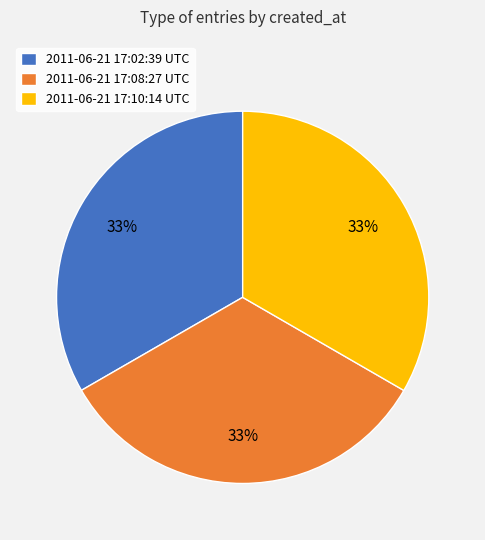

Does 2011-06-21 17:10:14 UTC represent more than half of the total?

No